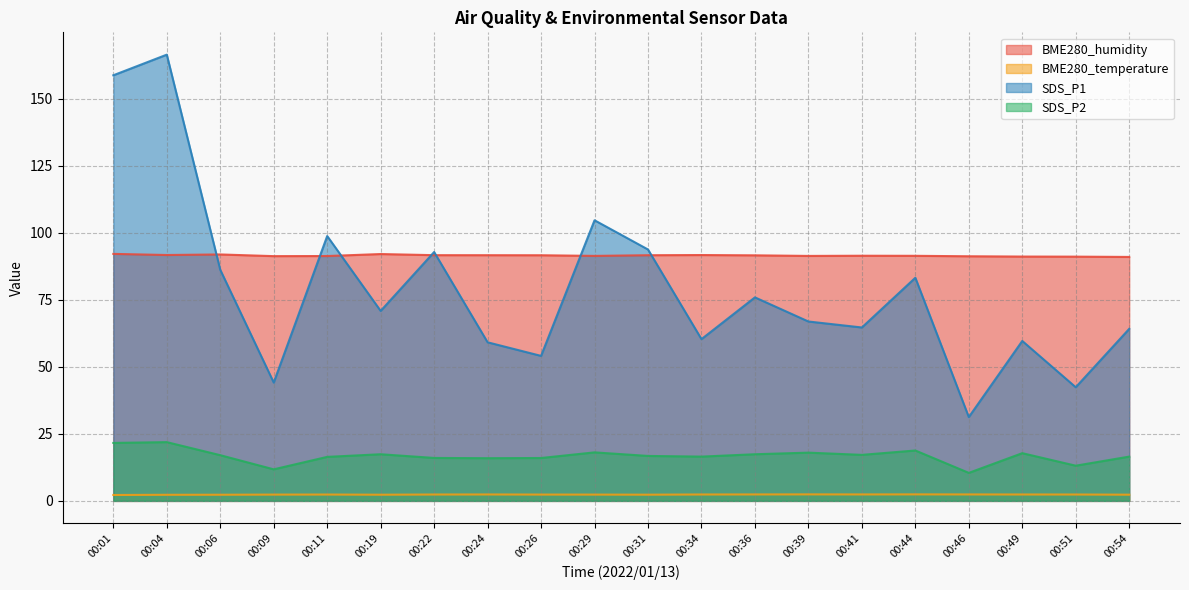

At how many categories does at least one series exceed 89?

20